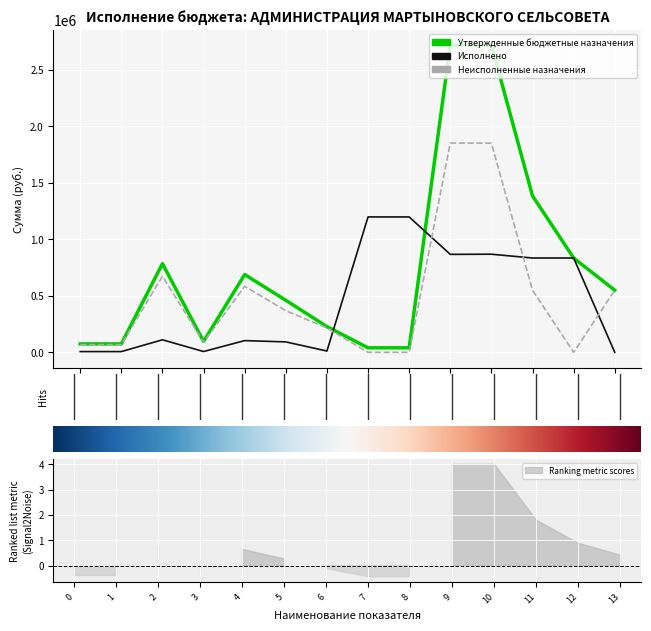

The Утвержденные бюджетные назначения series shows 1171411.7 at Дотации бюджетам на поддержку мер. True or false?

False